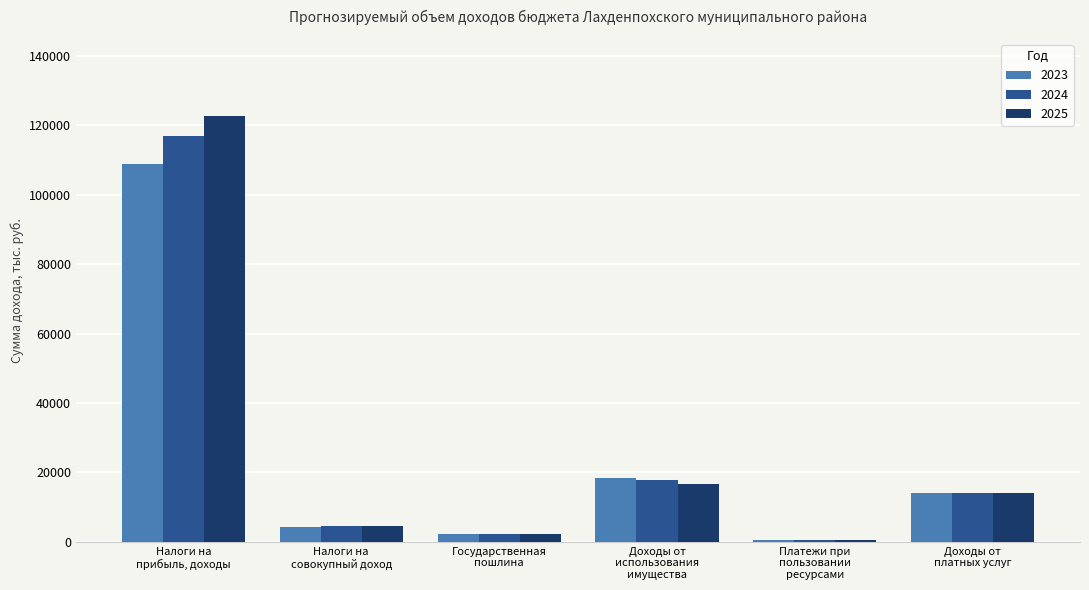

List the series in order of their peak value, highest first.

2025, 2024, 2023